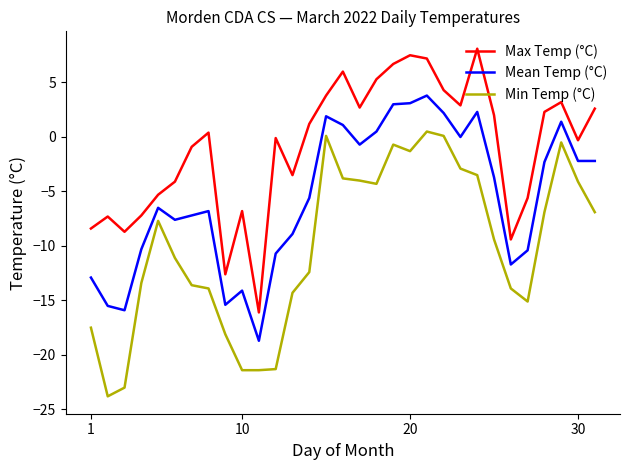

True or false: Max Temp (°C) has more than 2 interior local peaks.

True